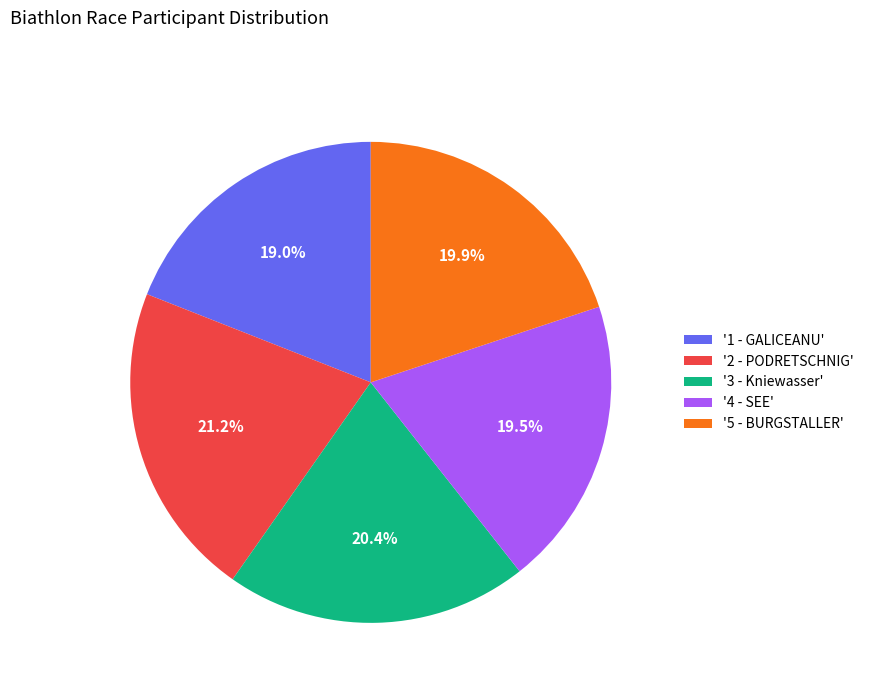

Which slice is the largest?

'2 - PODRETSCHNIG'